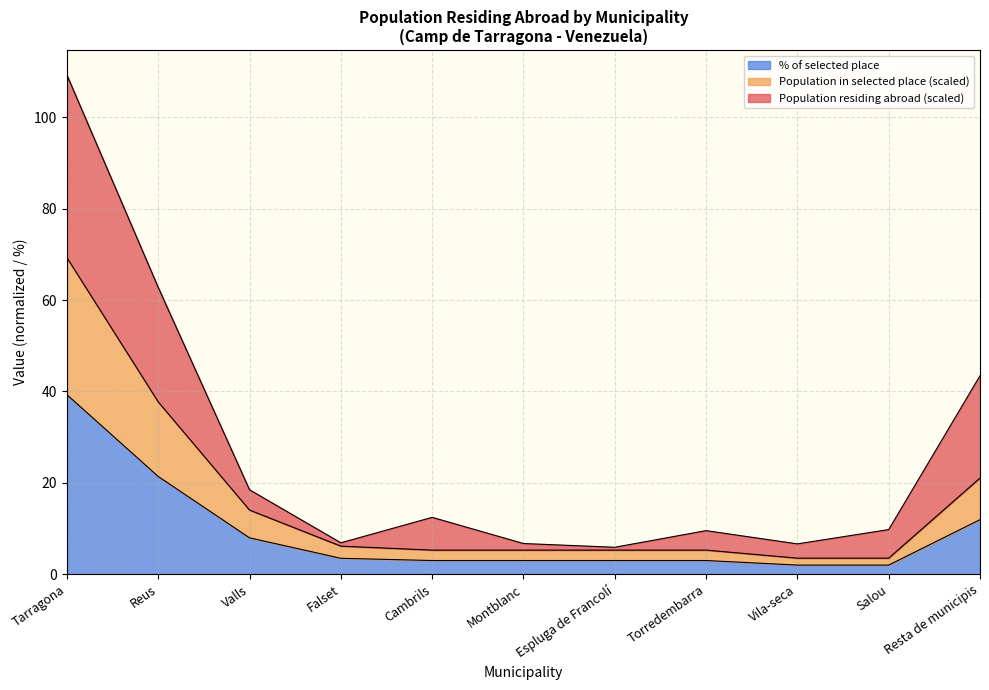

At which label is % of selected place closest to 20?

Reus